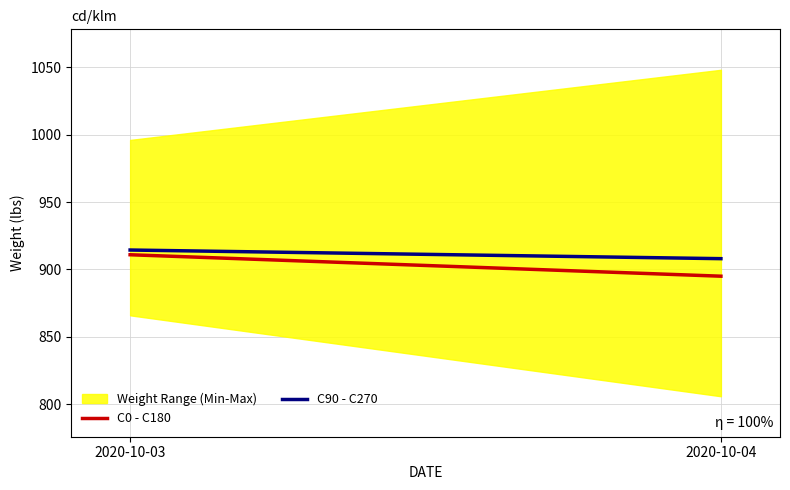

Which series has the largest total across all categories?

C90 - C270